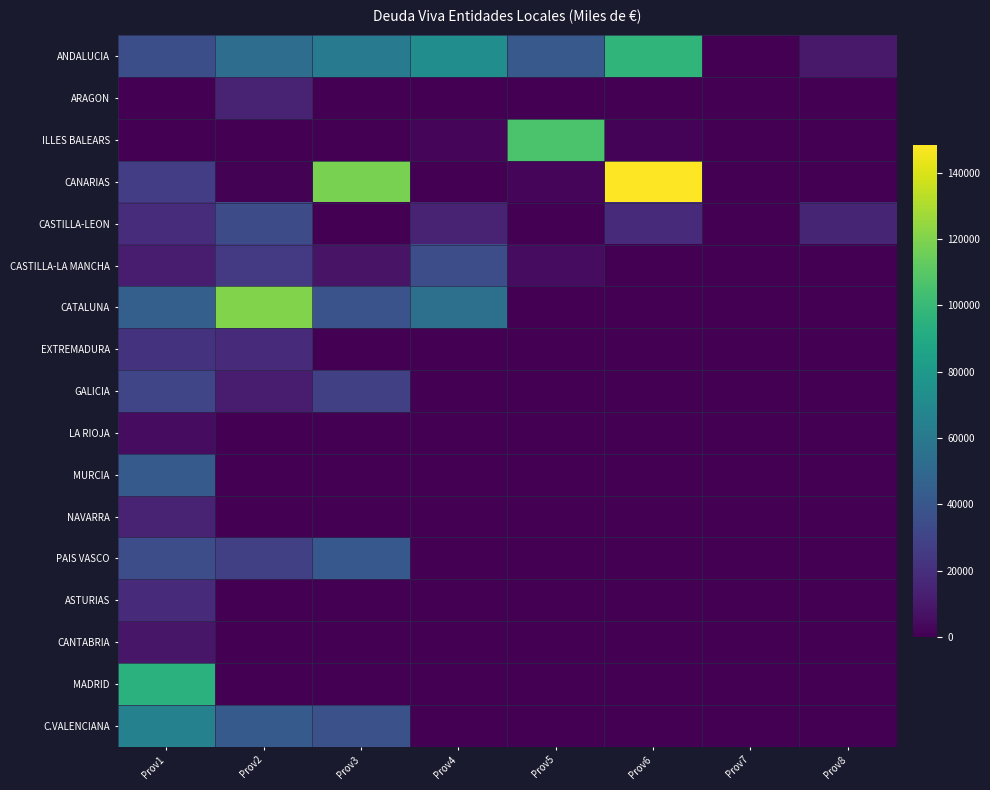

Reading left to right, list all the values displayed in this chart.

ANDALUCIA: Prov1=35781.6	Prov2=52775.0	Prov3=61813.6	Prov4=72454.9	Prov5=41534.3	Prov6=97290.2	Prov7=452.9	Prov8=10064.9
ARAGON: Prov1=2.0	Prov2=14265.4	Prov3=118.5	Prov4=0.0	Prov5=0.0	Prov6=0.0	Prov7=0.0	Prov8=0.0
ILLES BALEARS: Prov1=0.0	Prov2=0.0	Prov3=0.0	Prov4=2210.1	Prov5=106156.5	Prov6=1660.5	Prov7=0.0	Prov8=0.0
CANARIAS: Prov1=27150.1	Prov2=779.4	Prov3=118295.6	Prov4=83.4	Prov5=2761.2	Prov6=148359.6	Prov7=476.7	Prov8=0.0
CASTILLA-LEON: Prov1=18720.6	Prov2=33721.8	Prov3=26.9	Prov4=14840.7	Prov5=489.8	Prov6=18438.2	Prov7=0.0	Prov8=15638.6
CASTILLA-LA MANCHA: Prov1=12000.0	Prov2=25000.0	Prov3=8000.0	Prov4=35000.0	Prov5=5000.0	Prov6=0.0	Prov7=0.0	Prov8=0.0
CATALUNA: Prov1=45000.0	Prov2=120000.0	Prov3=38000.0	Prov4=55000.0	Prov5=0.0	Prov6=0.0	Prov7=0.0	Prov8=0.0
EXTREMADURA: Prov1=22000.0	Prov2=18000.0	Prov3=0.0	Prov4=0.0	Prov5=0.0	Prov6=0.0	Prov7=0.0	Prov8=0.0
GALICIA: Prov1=31000.0	Prov2=12000.0	Prov3=28000.0	Prov4=0.0	Prov5=0.0	Prov6=0.0	Prov7=0.0	Prov8=0.0
LA RIOJA: Prov1=5000.0	Prov2=0.0	Prov3=0.0	Prov4=0.0	Prov5=0.0	Prov6=0.0	Prov7=0.0	Prov8=0.0
MURCIA: Prov1=42000.0	Prov2=0.0	Prov3=0.0	Prov4=0.0	Prov5=0.0	Prov6=0.0	Prov7=0.0	Prov8=0.0
NAVARRA: Prov1=15000.0	Prov2=0.0	Prov3=0.0	Prov4=0.0	Prov5=0.0	Prov6=0.0	Prov7=0.0	Prov8=0.0
PAIS VASCO: Prov1=35000.0	Prov2=28000.0	Prov3=41000.0	Prov4=0.0	Prov5=0.0	Prov6=0.0	Prov7=0.0	Prov8=0.0
ASTURIAS: Prov1=18000.0	Prov2=0.0	Prov3=0.0	Prov4=0.0	Prov5=0.0	Prov6=0.0	Prov7=0.0	Prov8=0.0
CANTABRIA: Prov1=9000.0	Prov2=0.0	Prov3=0.0	Prov4=0.0	Prov5=0.0	Prov6=0.0	Prov7=0.0	Prov8=0.0
MADRID: Prov1=95000.0	Prov2=0.0	Prov3=0.0	Prov4=0.0	Prov5=0.0	Prov6=0.0	Prov7=0.0	Prov8=0.0
C.VALENCIANA: Prov1=65000.0	Prov2=42000.0	Prov3=37000.0	Prov4=0.0	Prov5=0.0	Prov6=0.0	Prov7=0.0	Prov8=0.0